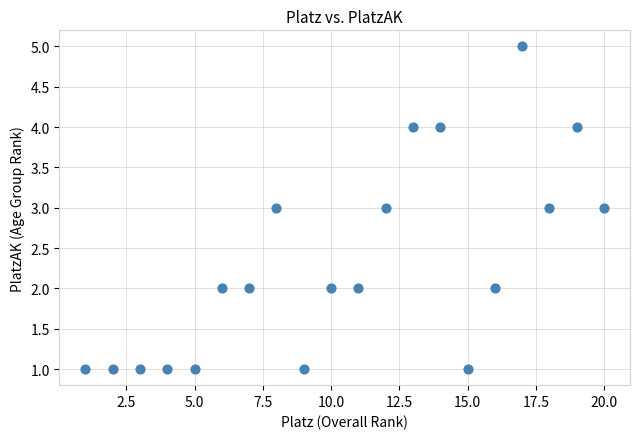

What is the range of Y values (max minus min)?

4